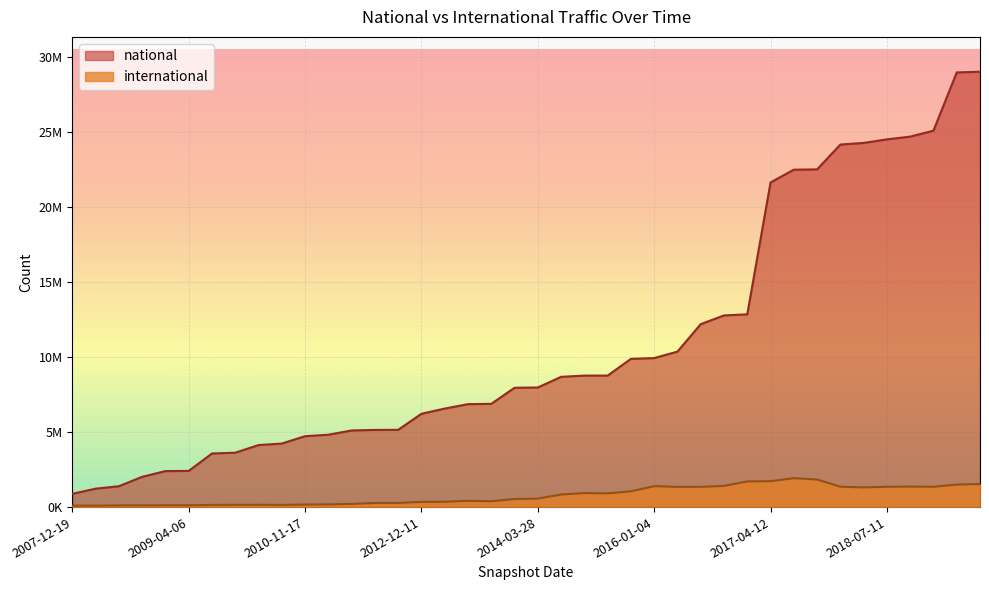

What is the spread (max minus min) of values at 2015-04-09?

7825215